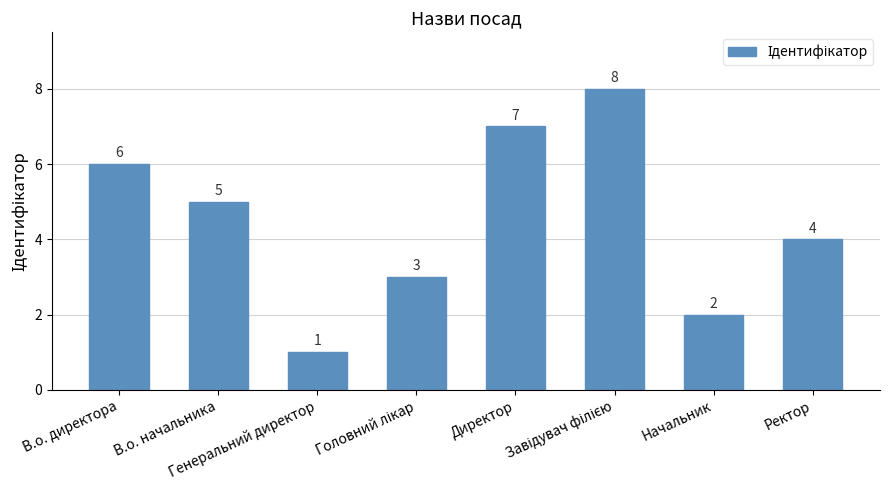

What is the difference between the maximum and minimum values?

7